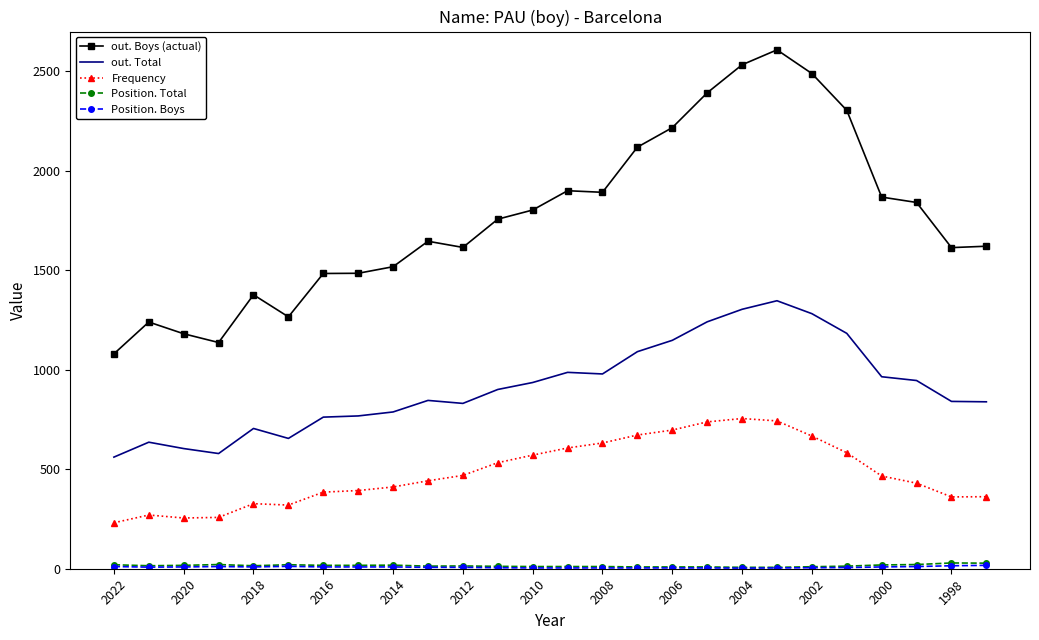

True or false: out. Boys (actual) and Frequency intersect in this chart.

False